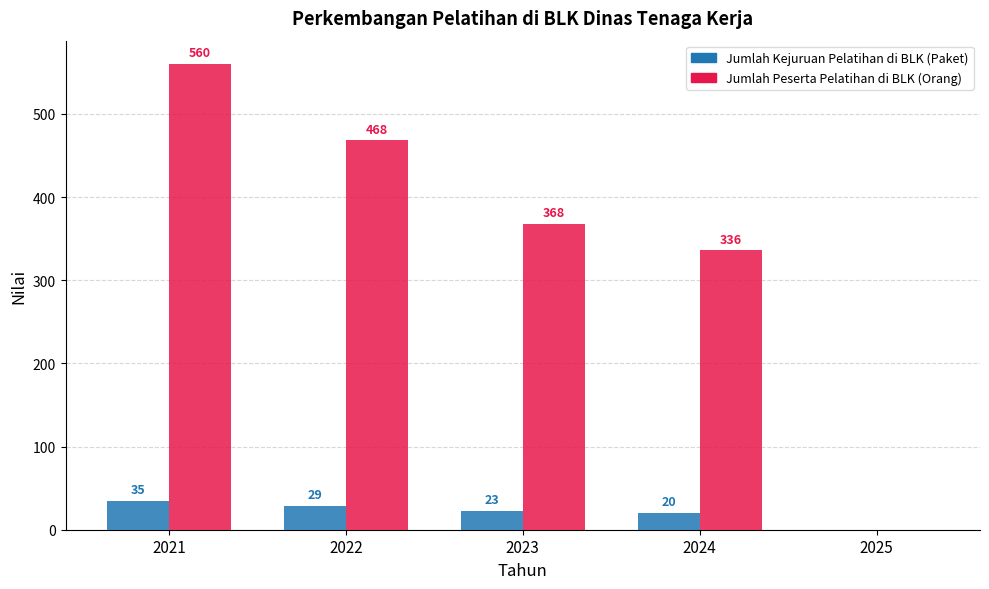

Does the chart contain stacked bars?

No